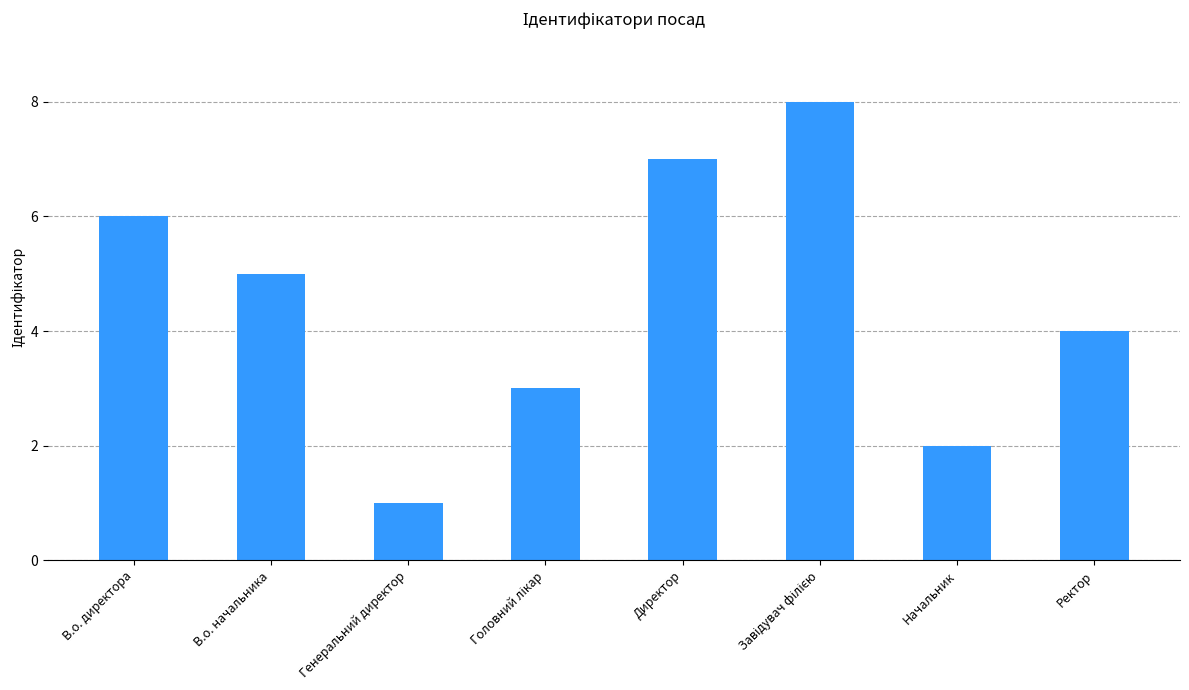

Reading right to left, transcribe all the data shown in this chart.

4	2	8	7	3	1	5	6